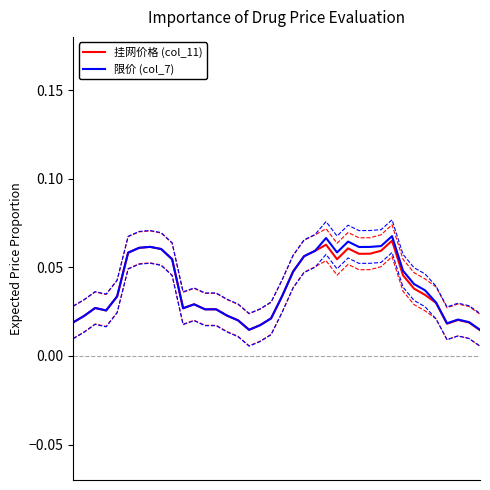

How many categories are shown in the chart?

38